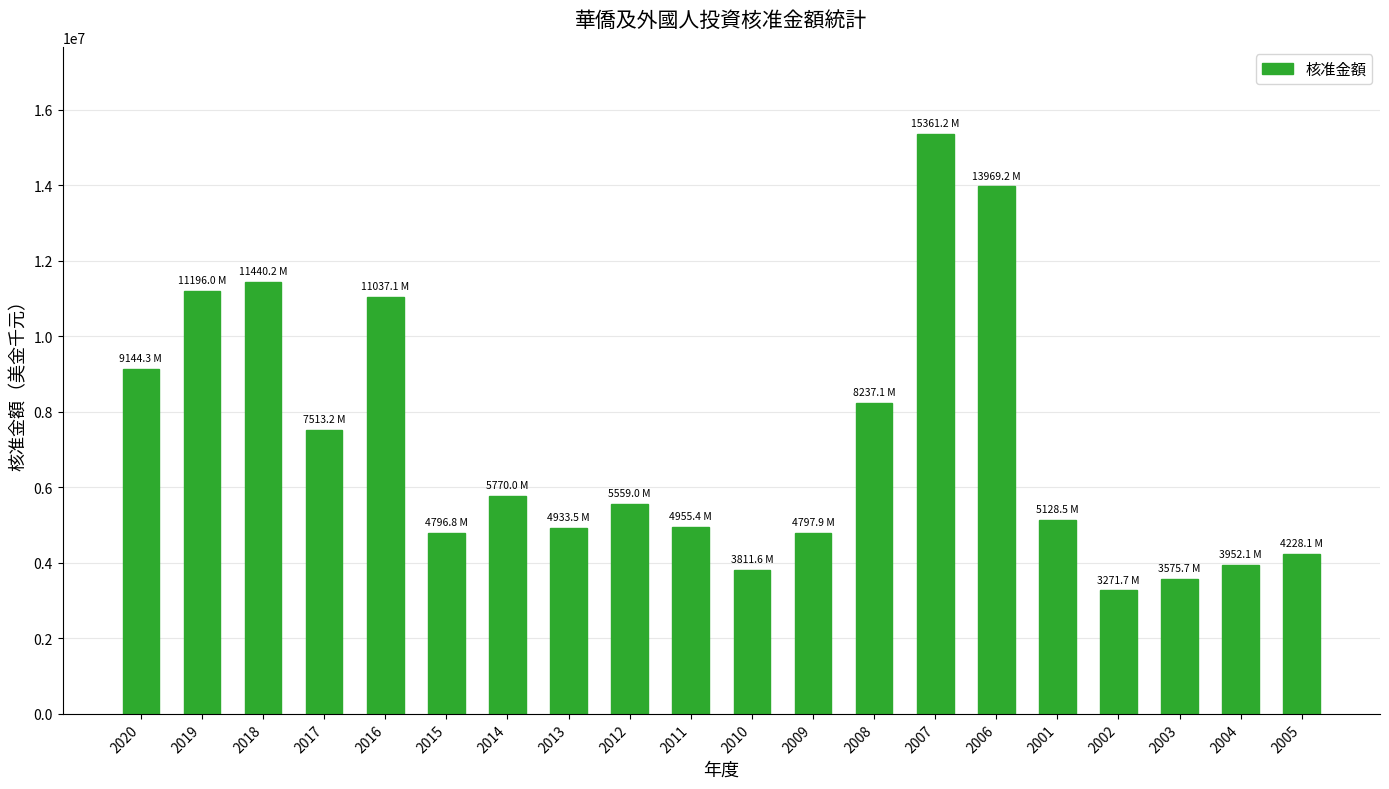

What is the greatest value displayed?

15361173.0